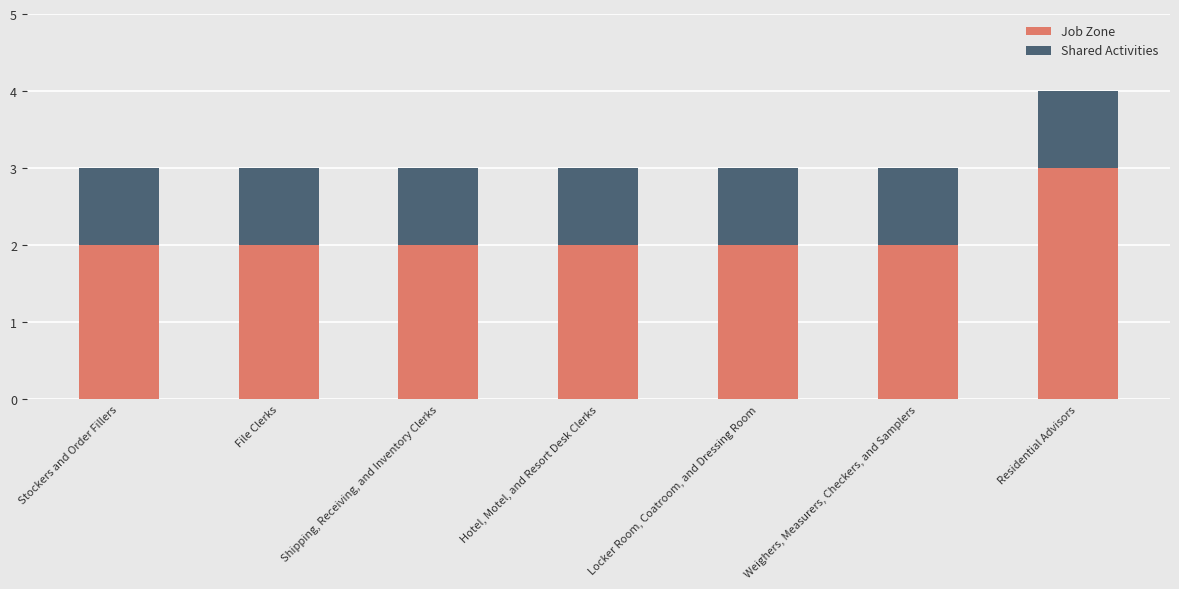

What is the sum of the Job Zone values at Weighers, Measurers, Checkers, and Samplers and Shipping, Receiving, and Inventory Clerks?

4